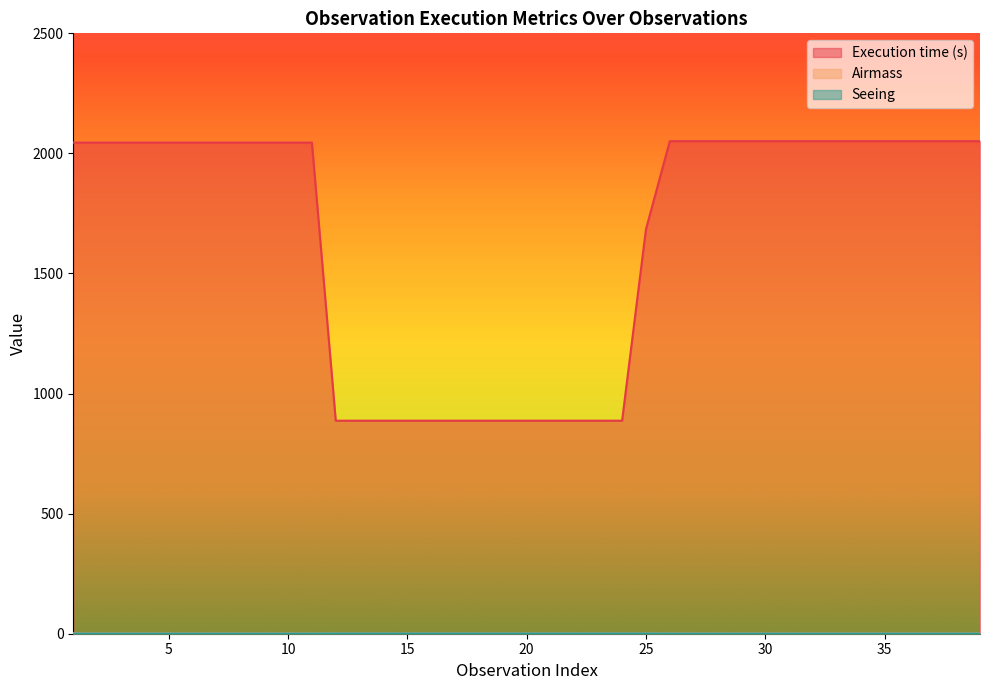

Which series has the largest total across all categories?

Execution time (s)